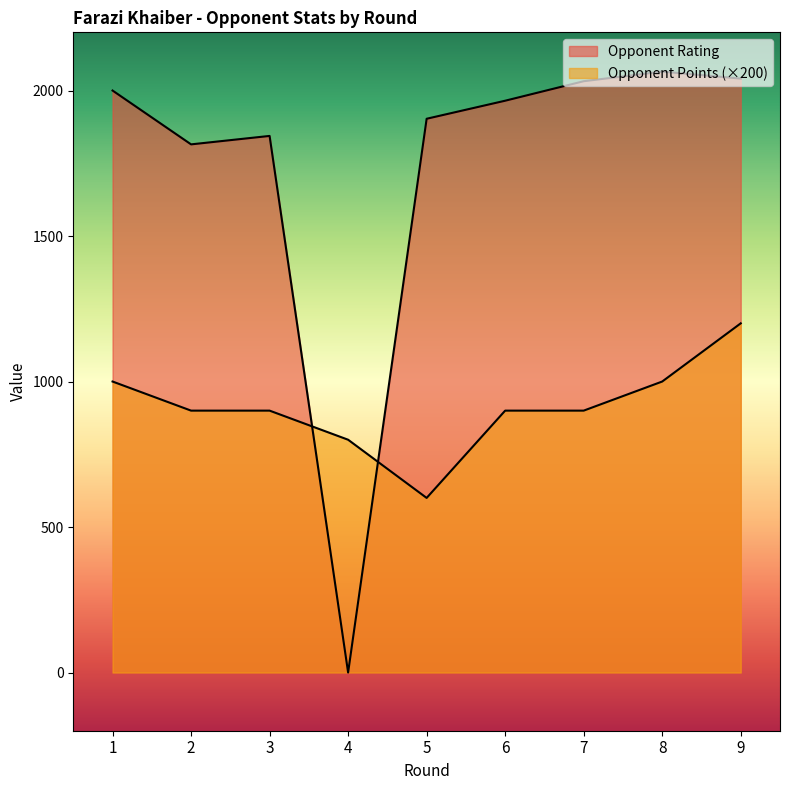

What is the value of the Opponent Points point at the 5th from the left?

600